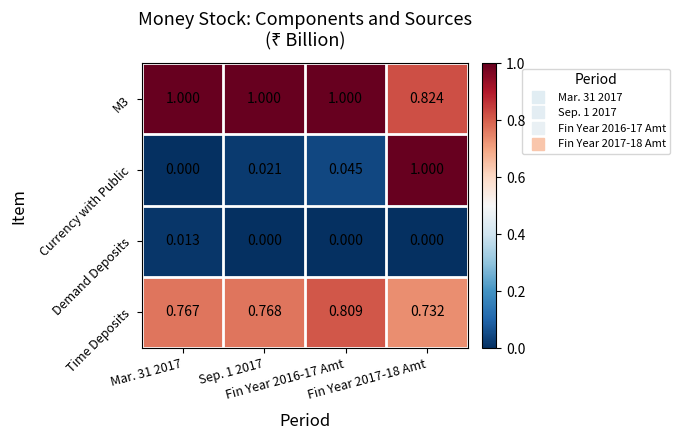

Which series has the largest range (max minus min)?

Currency with Public